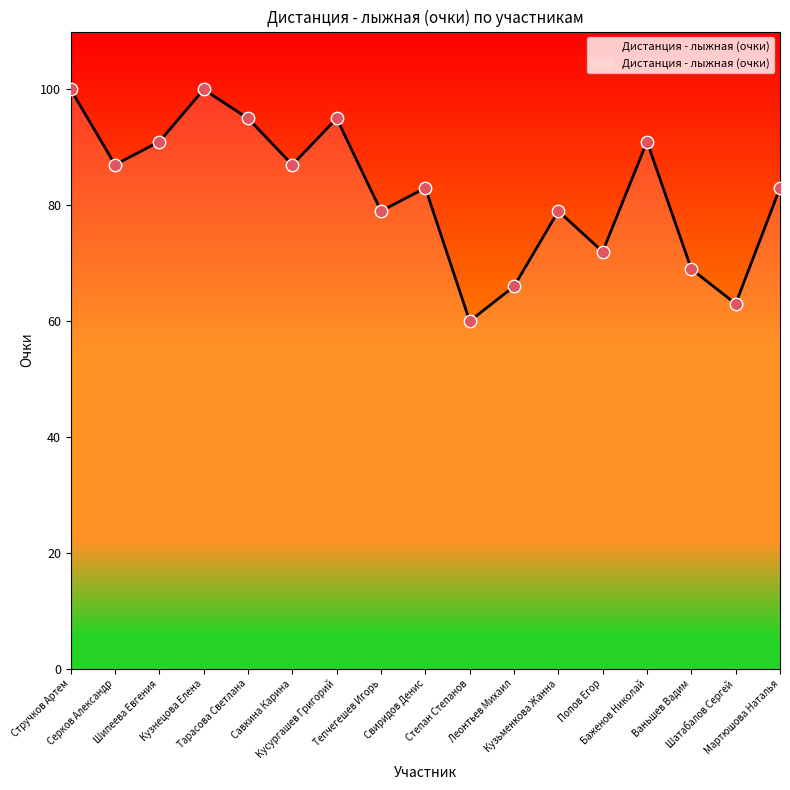

Between Попов Егор and Ваньшев Вадим, which is larger?

Попов Егор